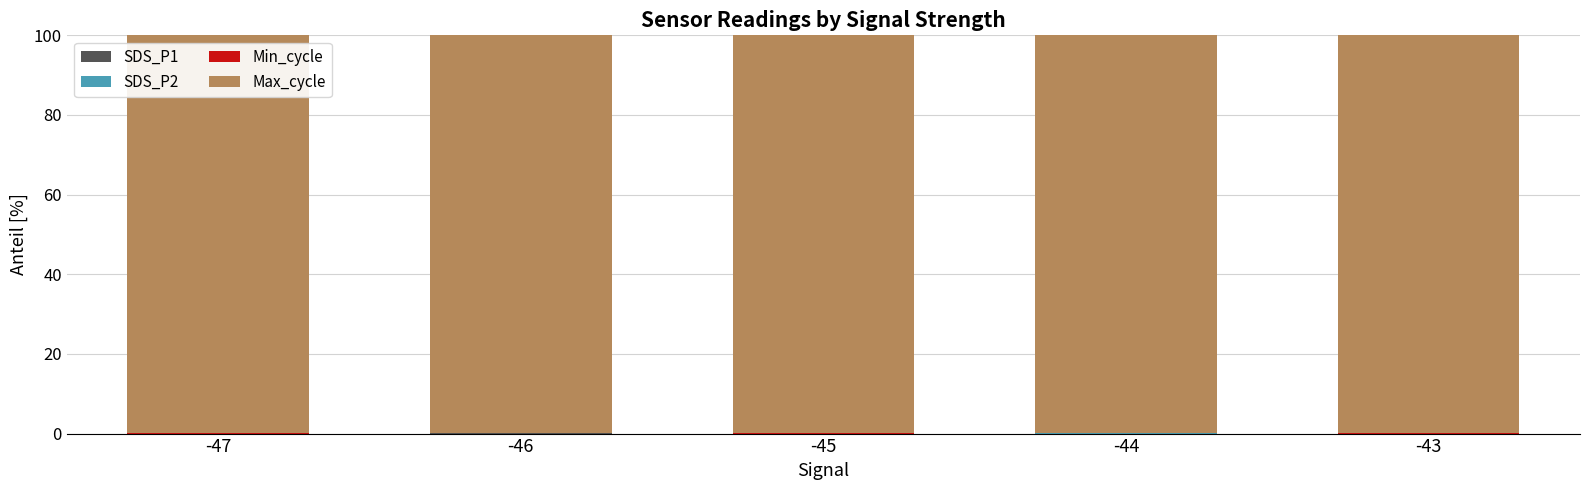

Count the number of categories in the chart.

5